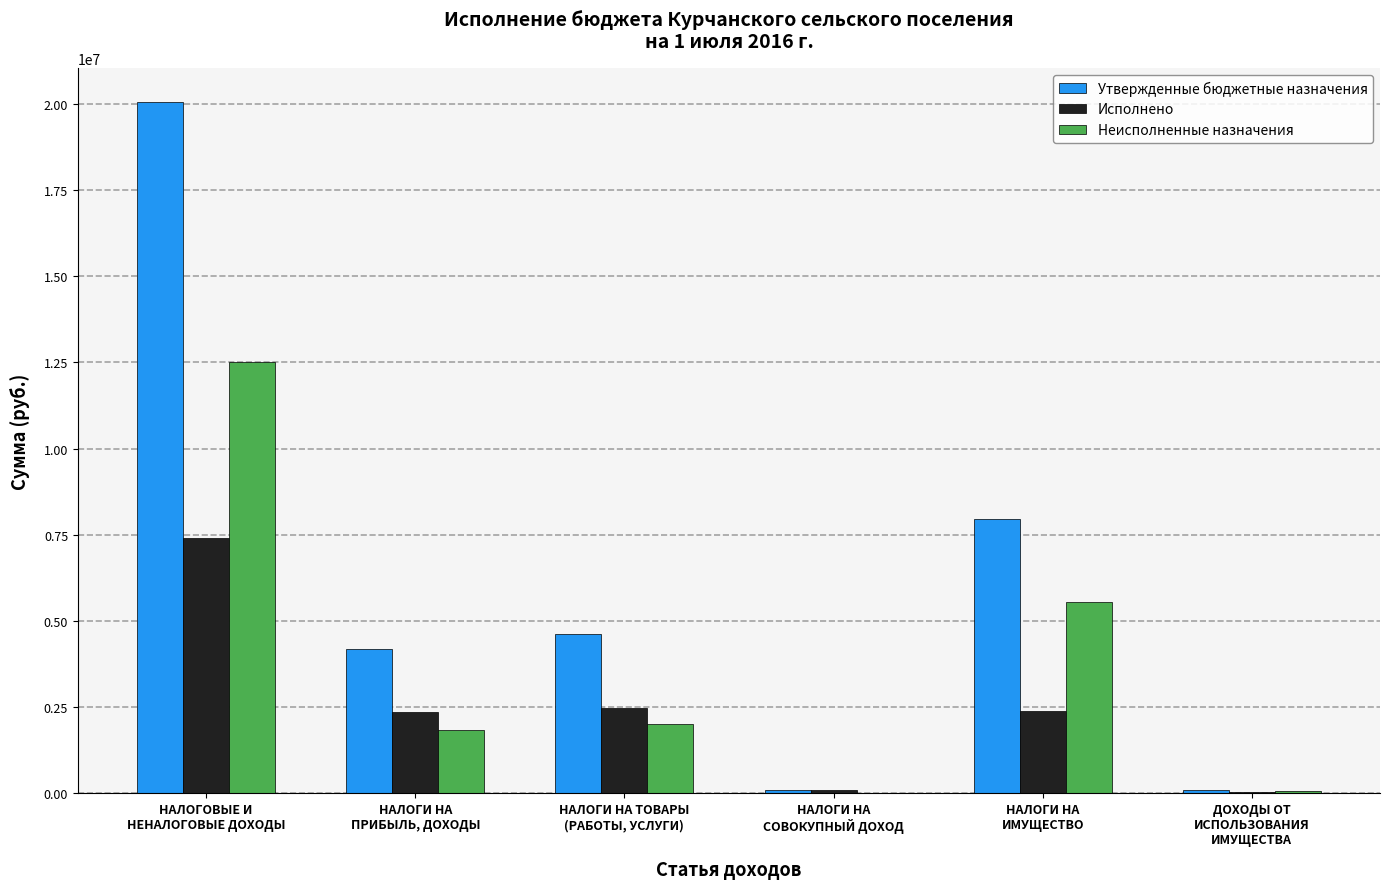

What is the average value of the Исполнено series?

2460681.7